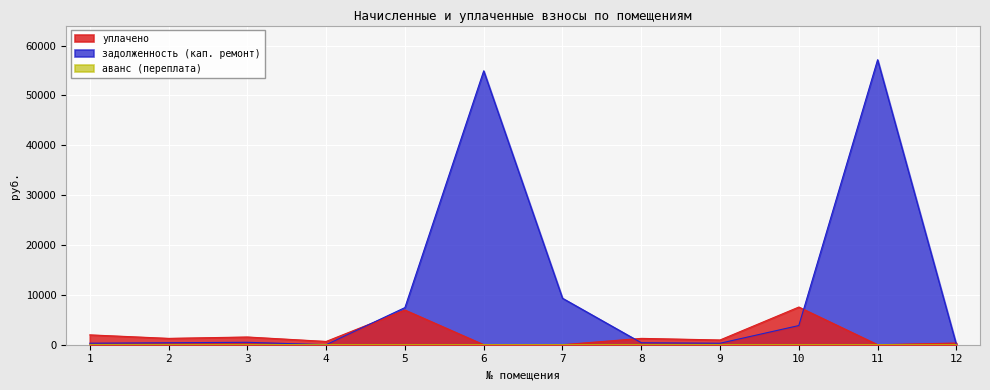

Reading right to left, extract all data points from this chart.

уплачено: 12=331.6	11=0.0	10=7555.3	9=950.3	8=1270.6	7=0.0	6=0.0	5=6955.2	4=655.9	3=1547.2	2=1271.2	1=1973.7
задолженность (кап. ремонт): 12=0.0	11=57162.3	10=3845.9	9=296.6	8=396.5	7=9323.3	6=54936.1	5=7447.8	4=0.0	3=482.9	2=396.7	1=303.0
аванс (переплата): 12=0.0	11=0.0	10=0.0	9=0.0	8=0.0	7=0.0	6=0.0	5=0.0	4=0.2	3=0.0	2=0.0	1=0.0